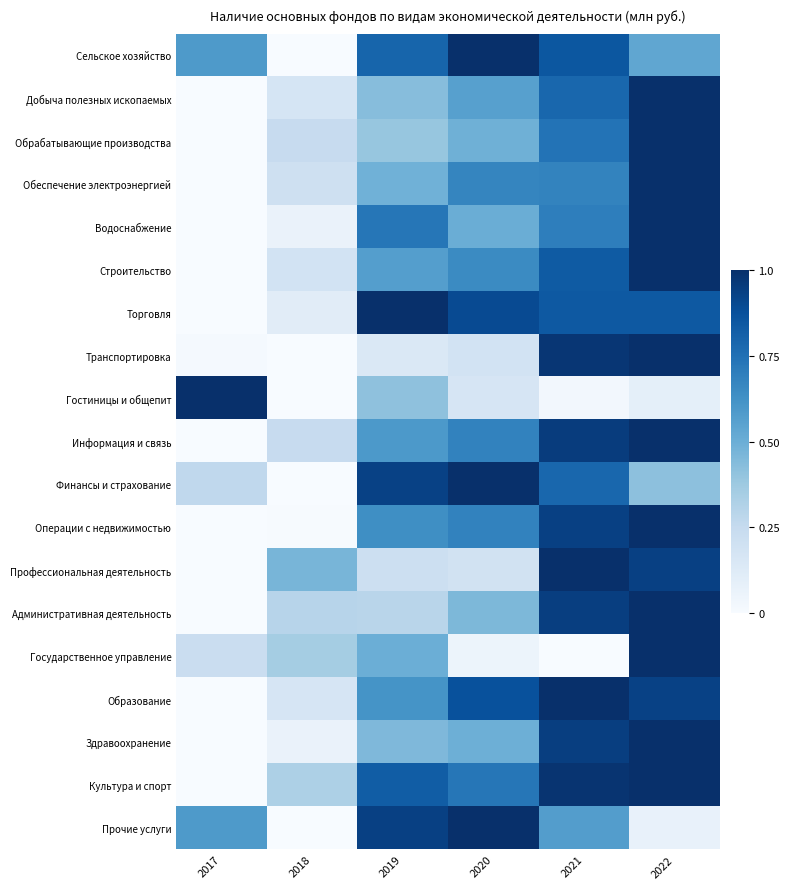

Which label corresponds to the smallest value in the chart?

2018